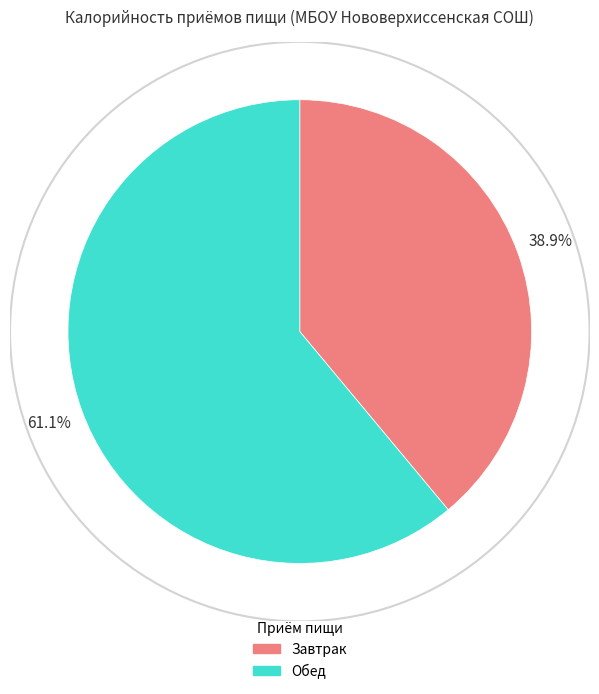

How many segments does this pie chart have?

2